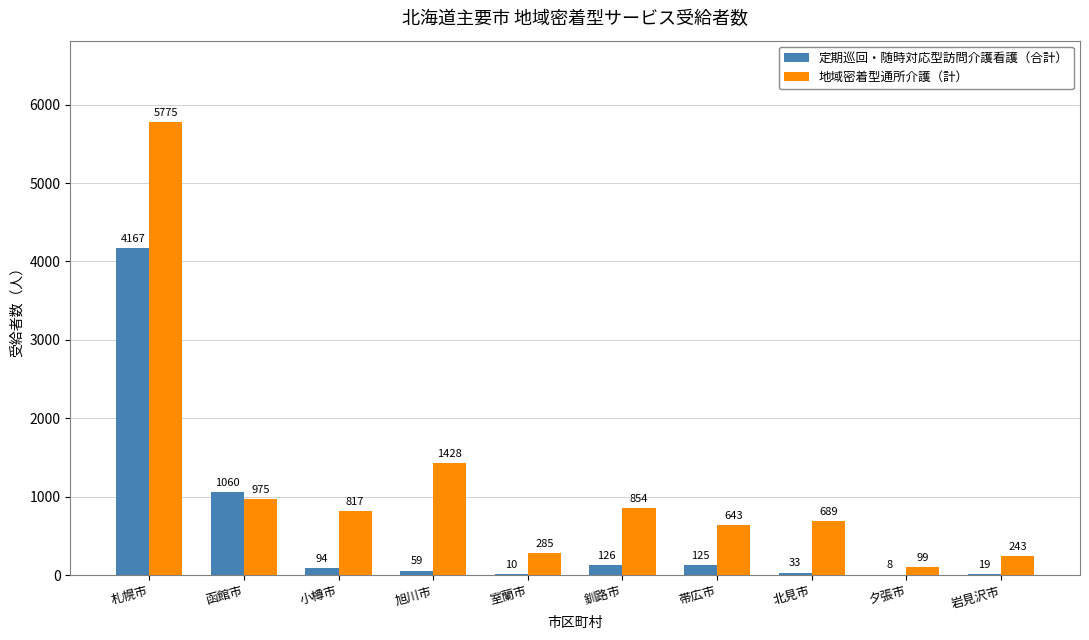

What is the total value across all series at 室蘭市?

295